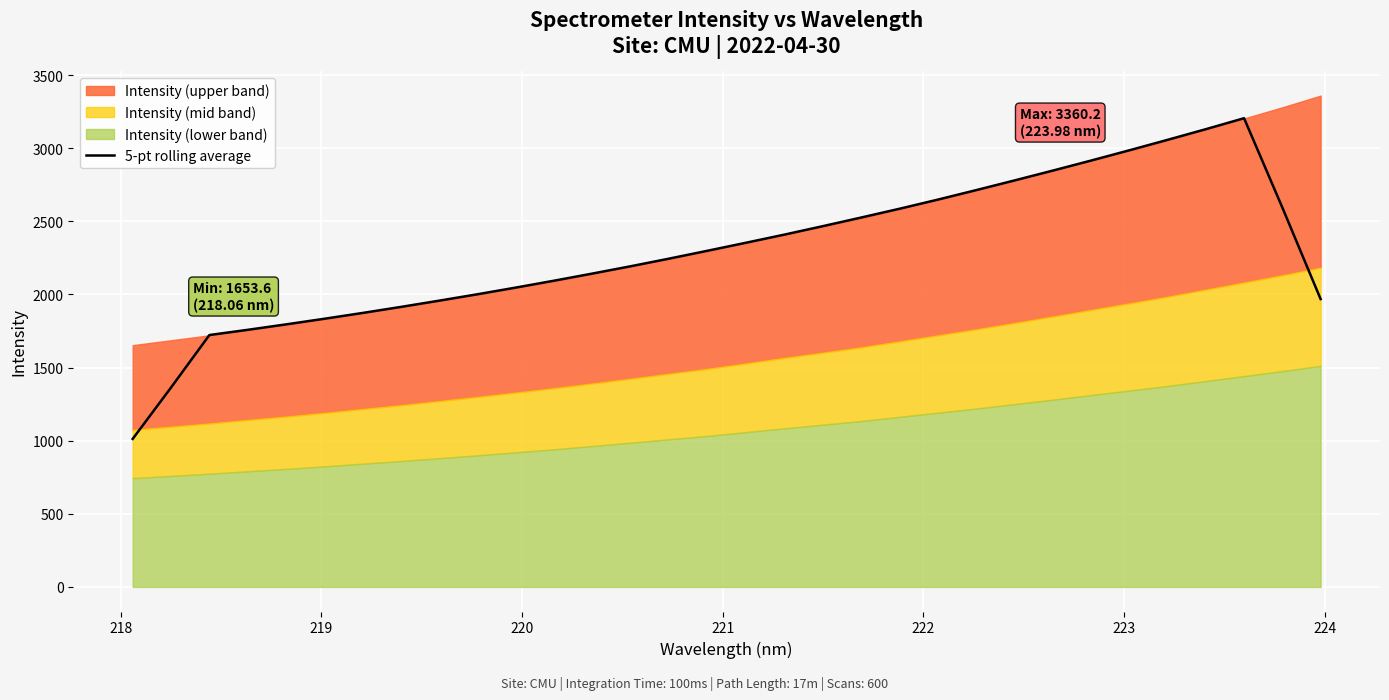

What is the greatest value displayed?

3205.6